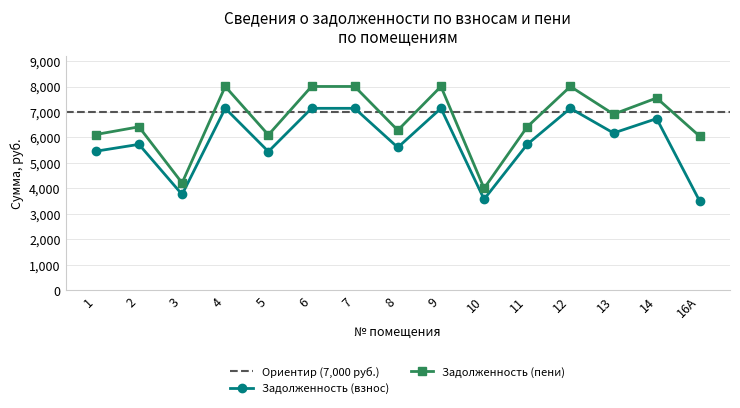

Which series has the largest range (max minus min)?

задолженность (пени)